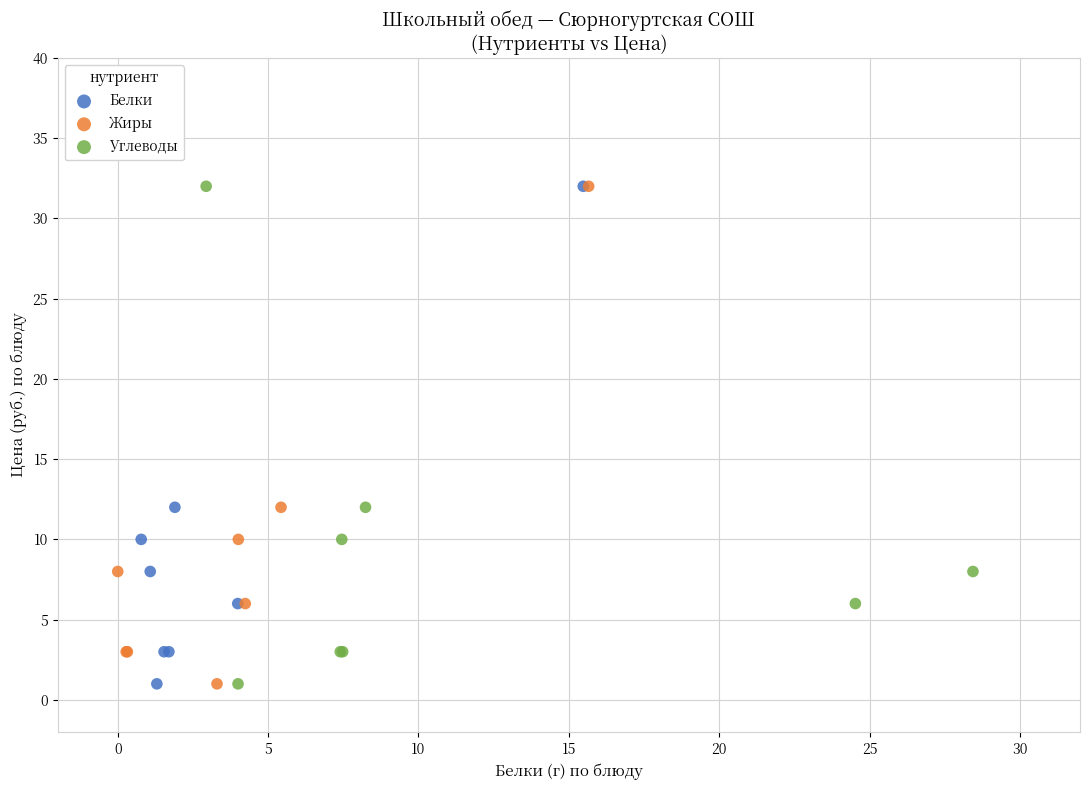

What are all the series names shown in the legend?

Белки, Жиры, Углеводы